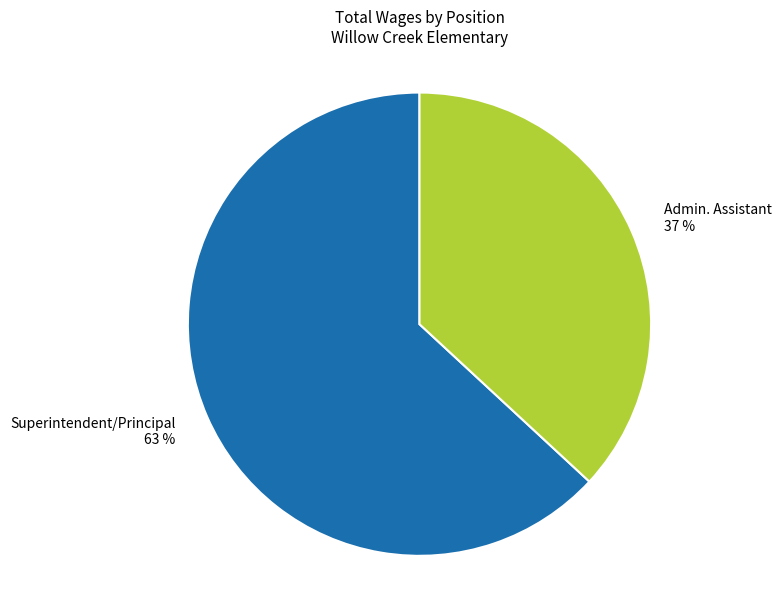

Does any single category account for the majority?

Yes